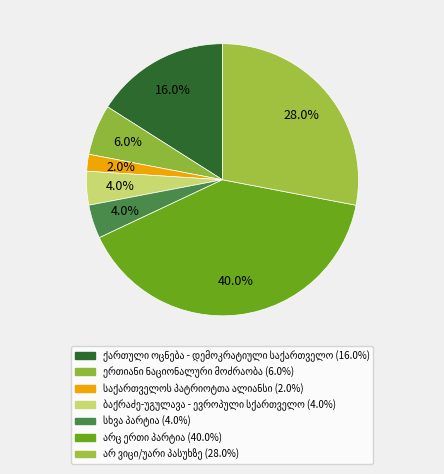

Does არც ერთი პარტია represent more than half of the total?

No